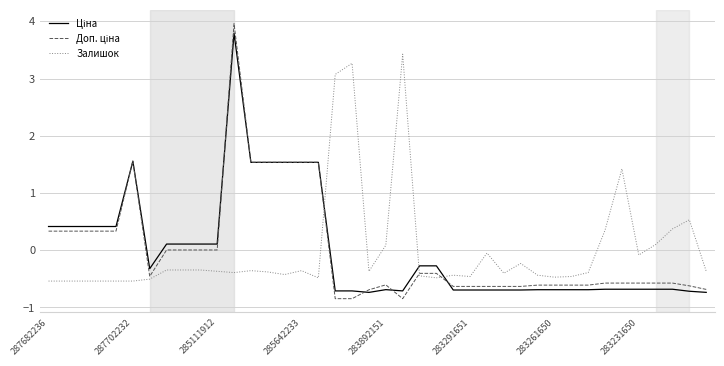

What is the minimum value shown in the chart?

-0.8